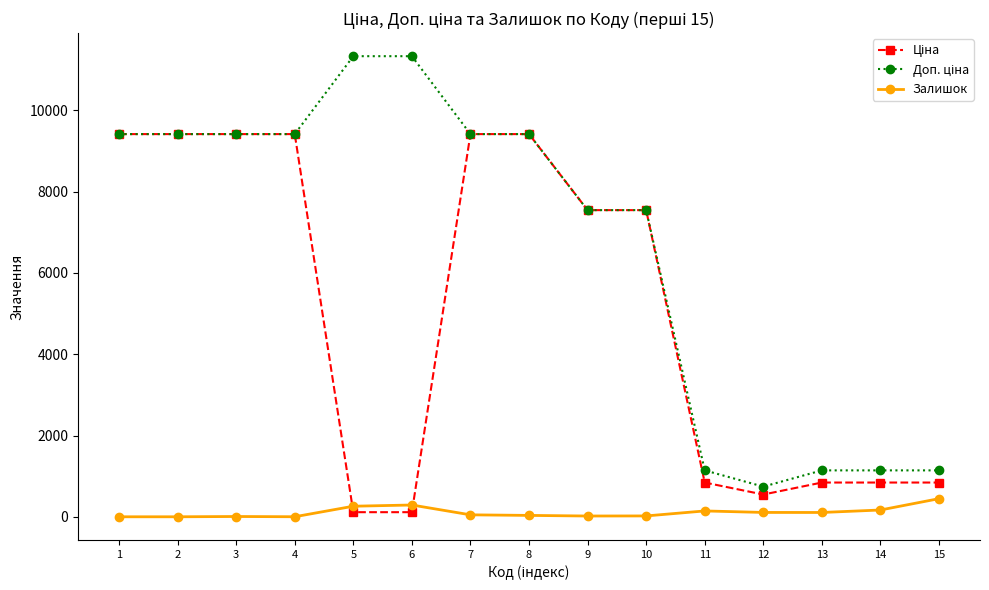

What is the greatest value displayed?

11334.0